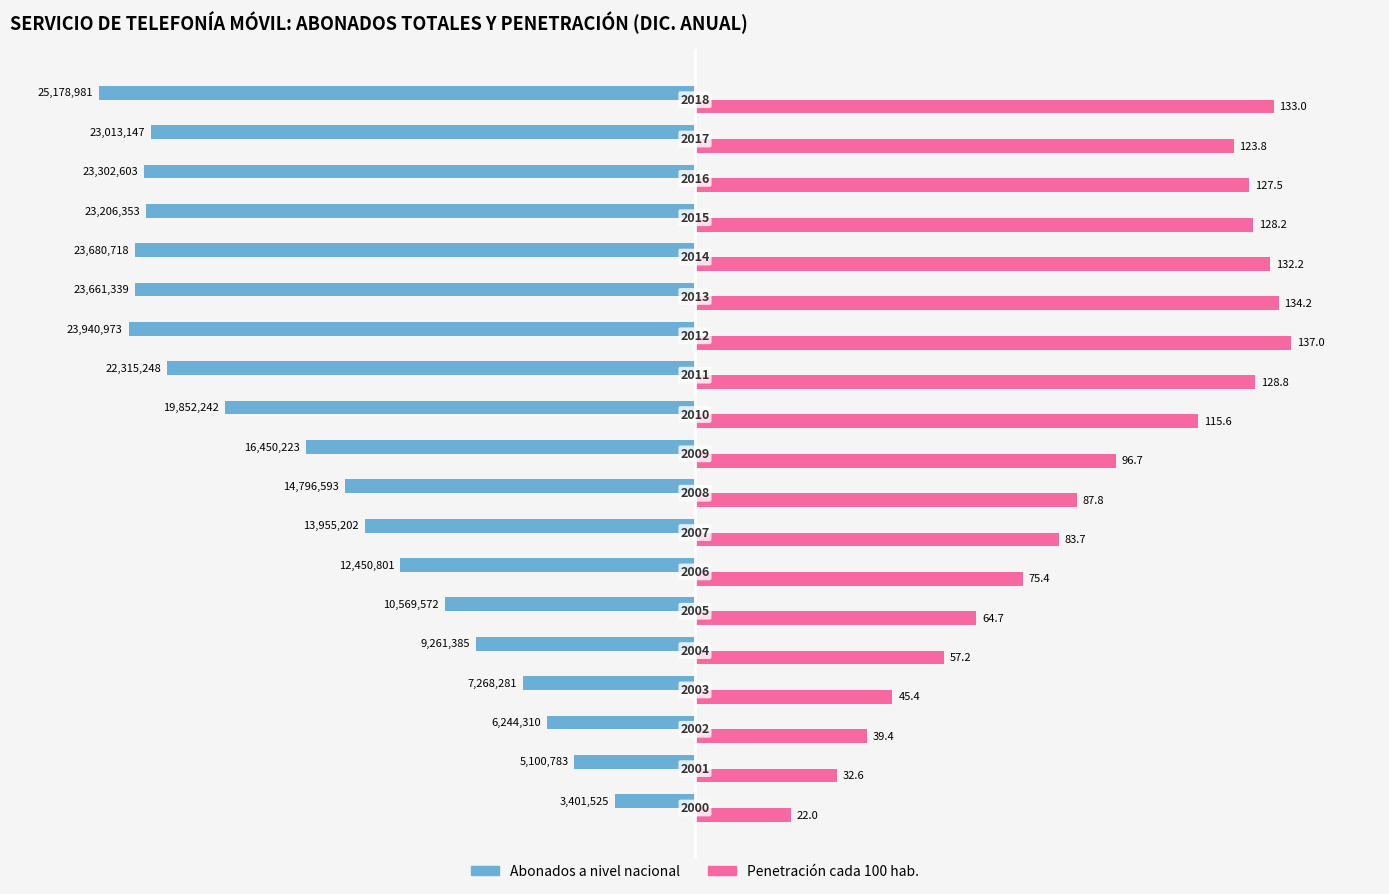

At how many categories does at least one series exceed 0?

19